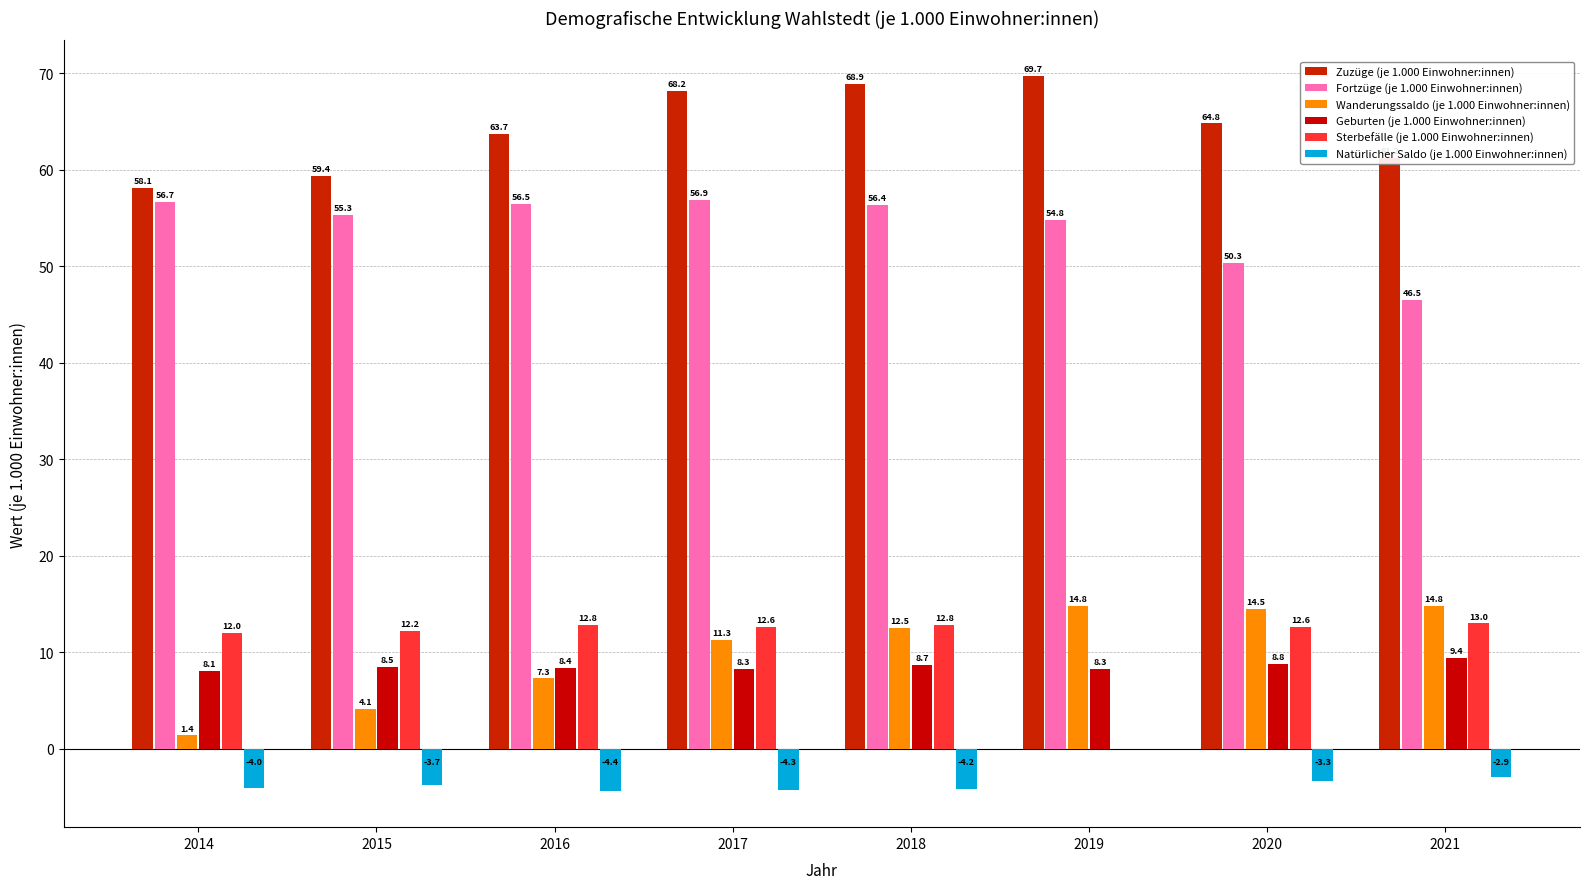

Which label corresponds to the largest value in the chart?

2019